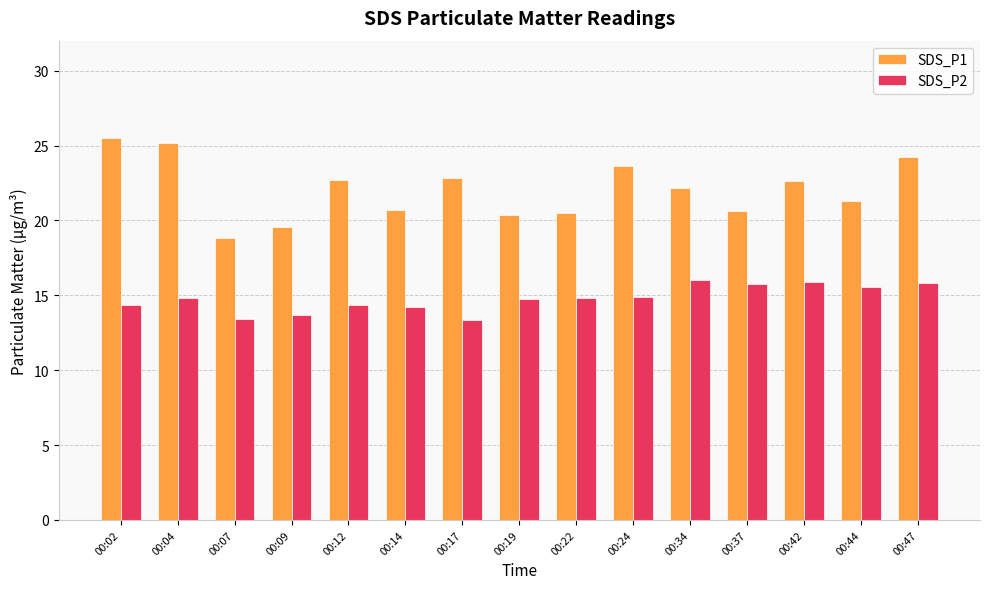

Rank the series by their maximum value, from highest to lowest.

SDS_P1, SDS_P2